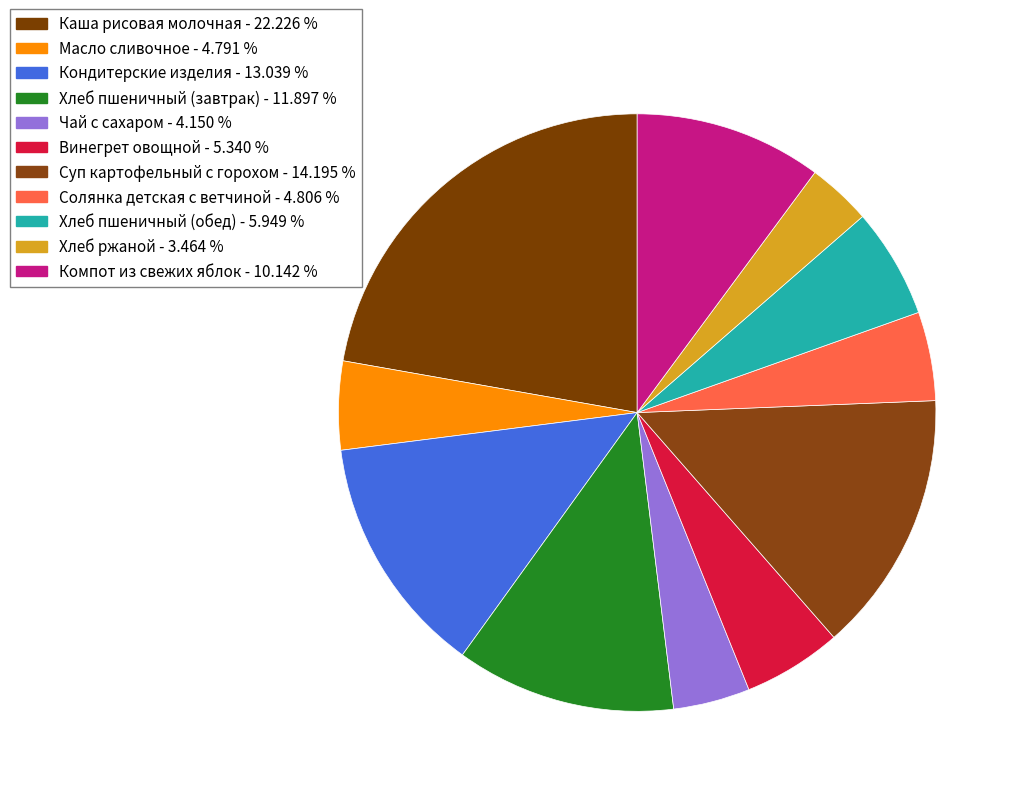

To the nearest percent, what percentage of the pie is Хлеб пшеничный (завтрак)?

12%